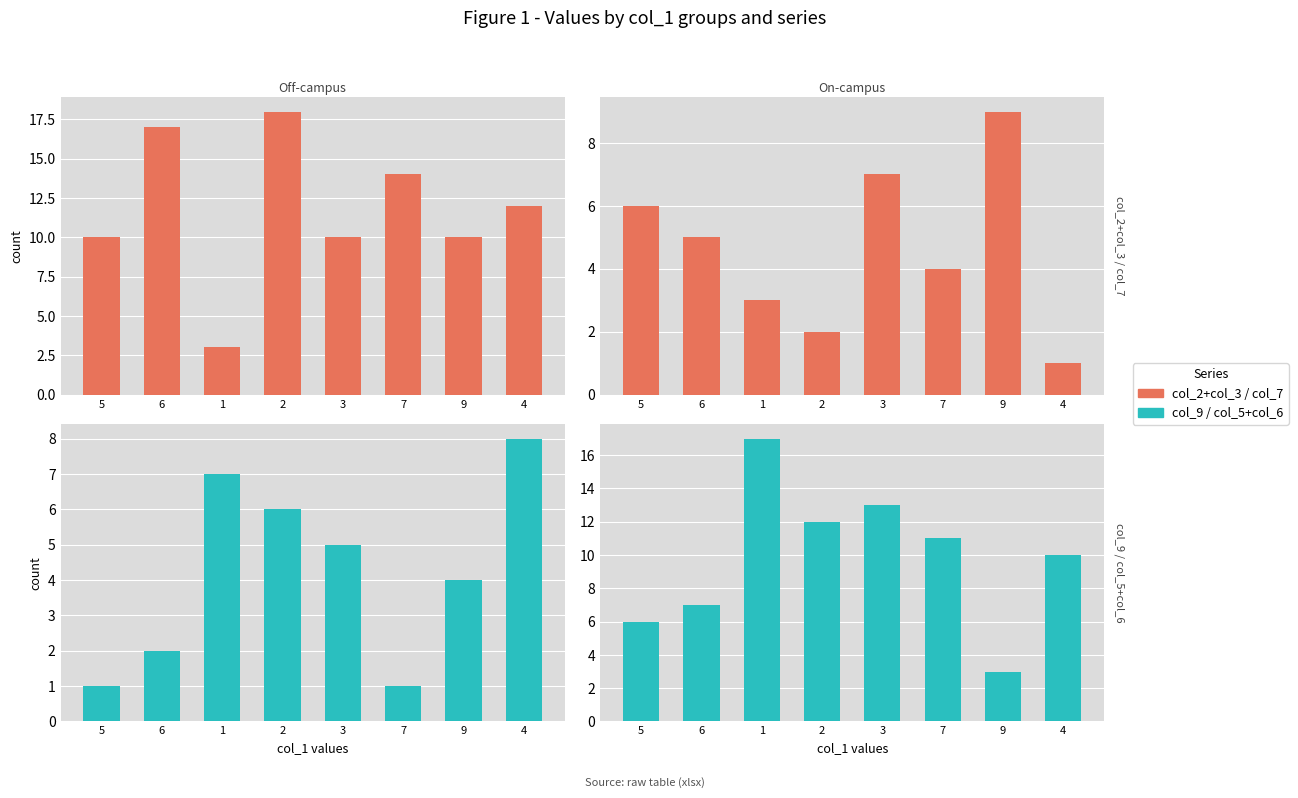

What is the spread (max minus min) of values at 7?

13